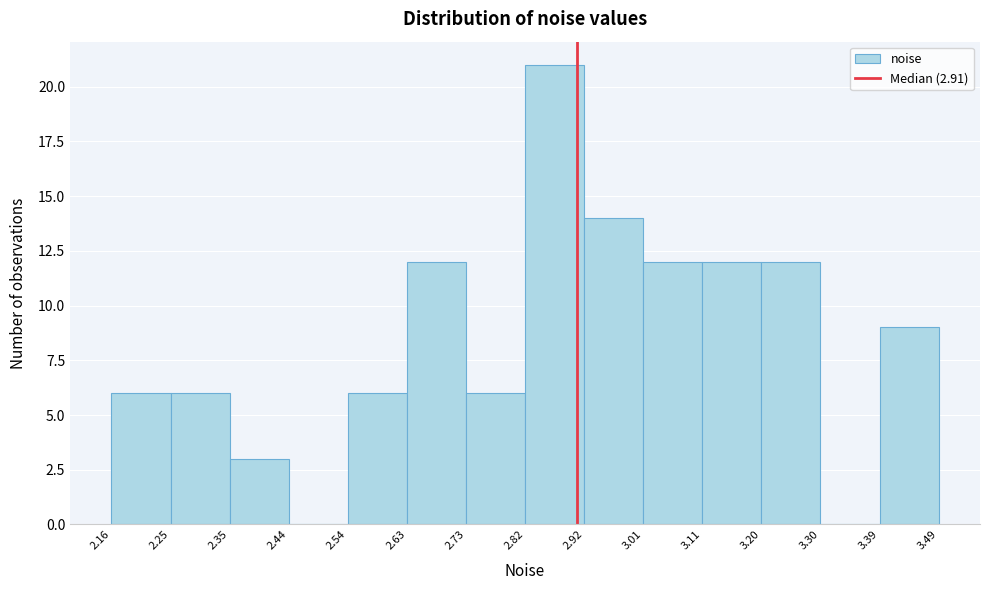

Reading left to right, transcribe this chart: for each bar, give the range it covers on the x-axis and its height. The values are not printed on the chart, so give them approximately, as read against the axis.

2.16 to 2.25: 6
2.25 to 2.35: 6
2.35 to 2.44: 3
2.44 to 2.54: 0
2.54 to 2.63: 6
2.63 to 2.73: 12
2.73 to 2.82: 6
2.82 to 2.92: 21
2.92 to 3.01: 14
3.01 to 3.11: 12
3.11 to 3.20: 12
3.20 to 3.30: 12
3.30 to 3.39: 0
3.39 to 3.49: 9